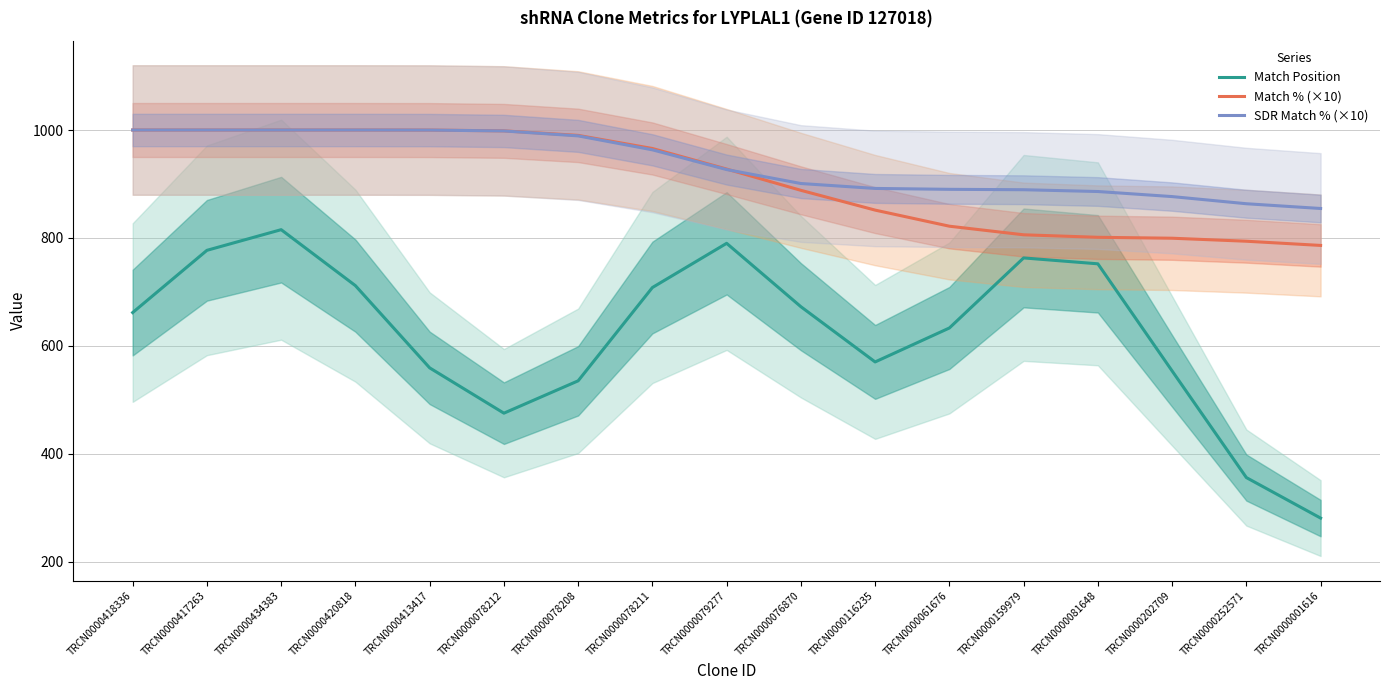

What is the total value across all series at TRCN0000202709?

2229.8